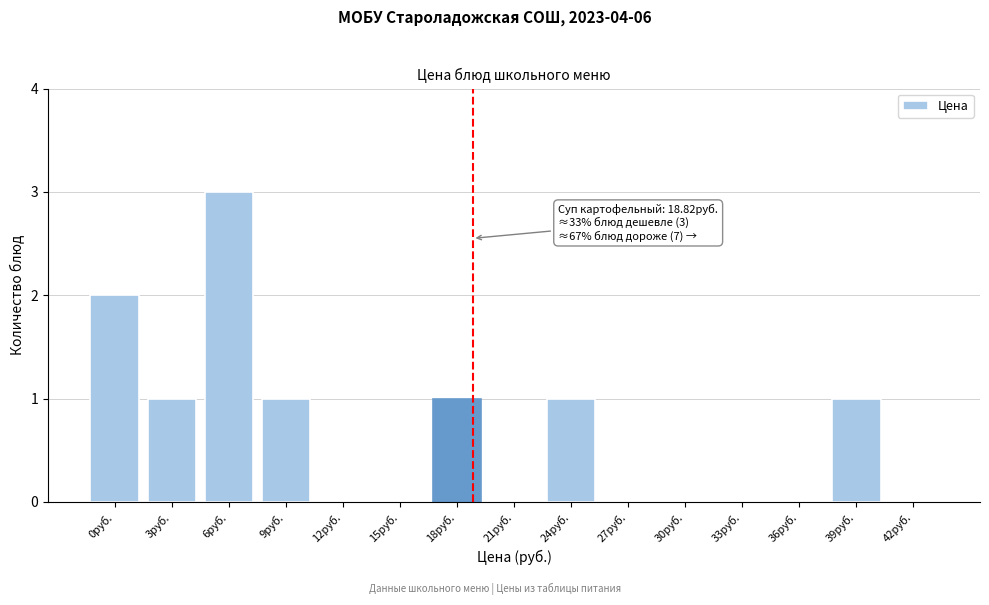

Reading left to right, what are all the values shown in this chart?

0руб.=2	3руб.=1	6руб.=3	9руб.=1	12руб.=0	15руб.=0	18руб.=1	21руб.=0	24руб.=1	27руб.=0	30руб.=0	33руб.=0	36руб.=0	39руб.=1	42руб.=0